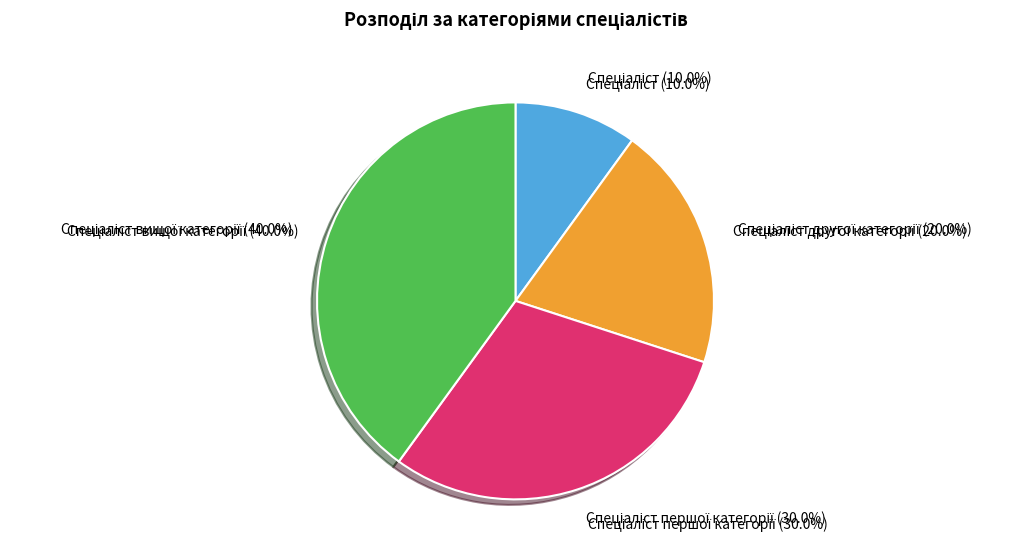

Is there any slice that represents more than half of the pie?

No